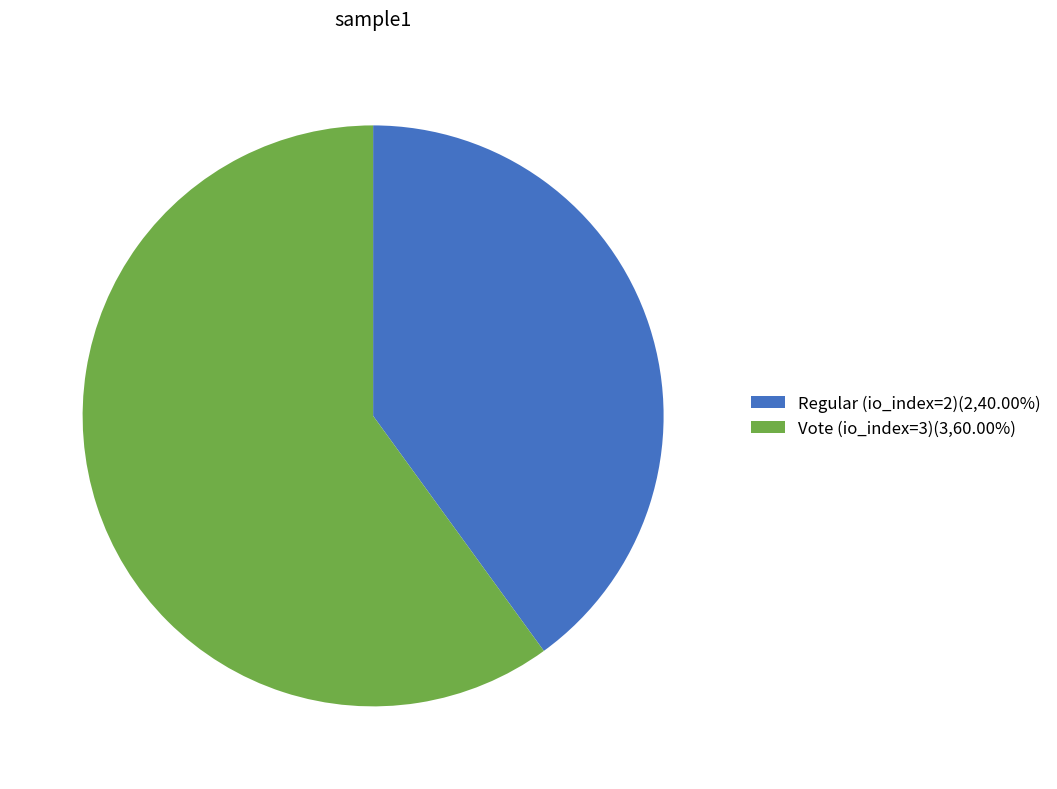

Do Regular (io_index=2)(2,40.00%) and Vote (io_index=3)(3,60.00%) together represent more than half of the pie?

Yes